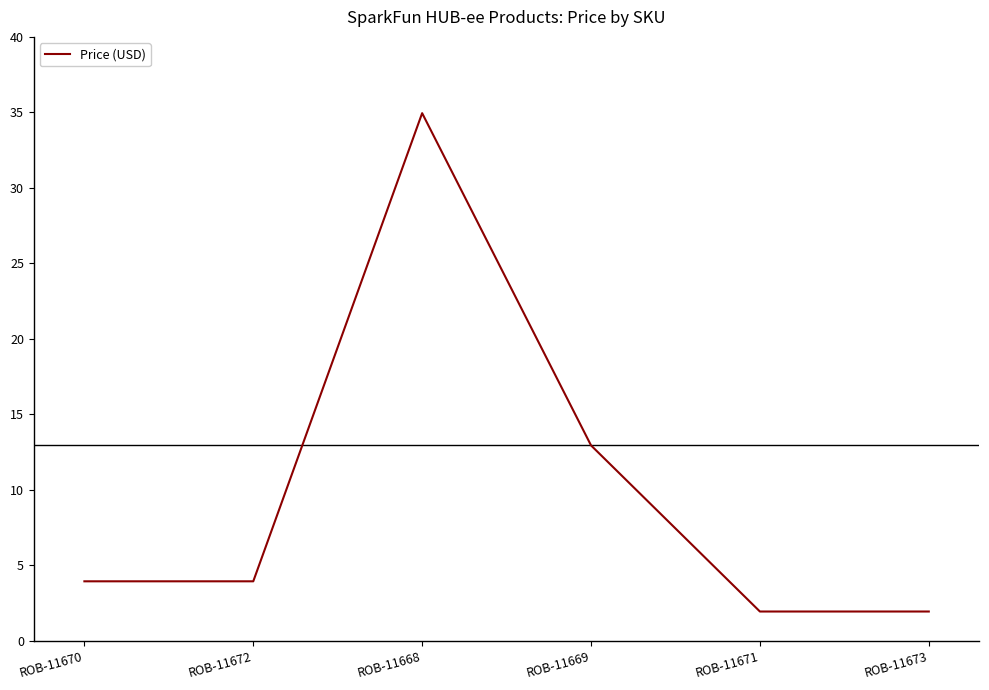

Which label corresponds to the largest value in the chart?

ROB-11668